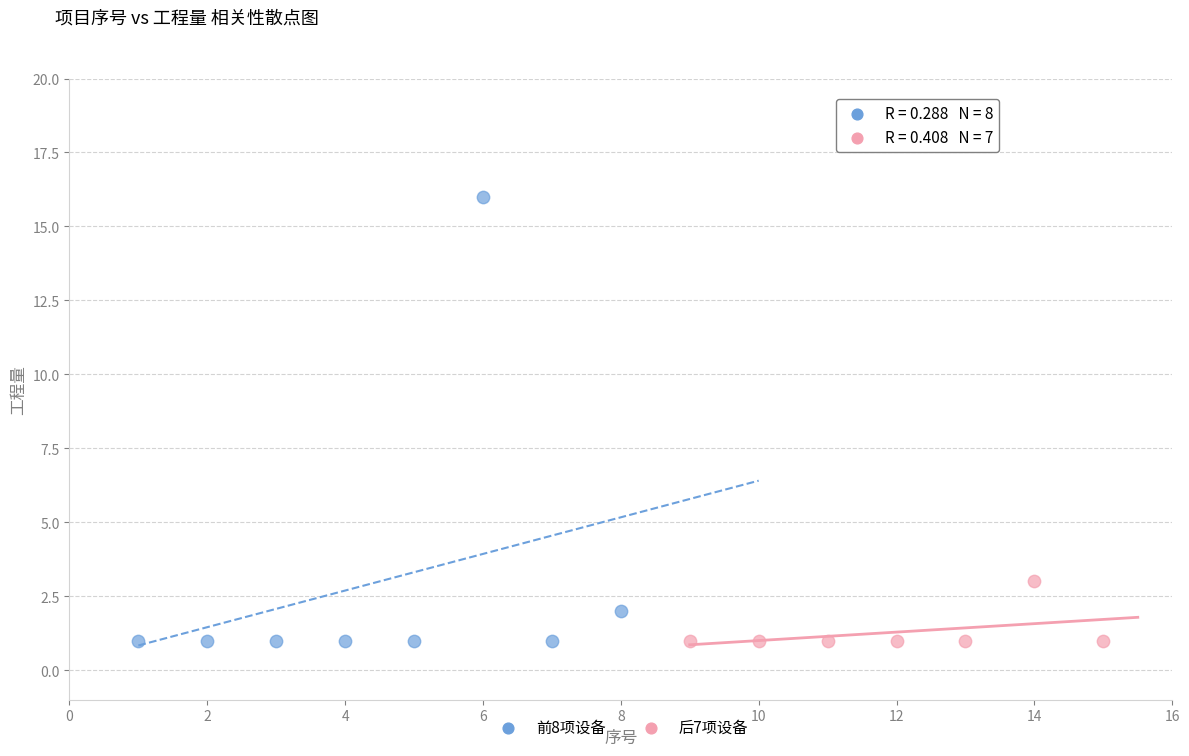

Which series contains the highest Y value?

前8项设备